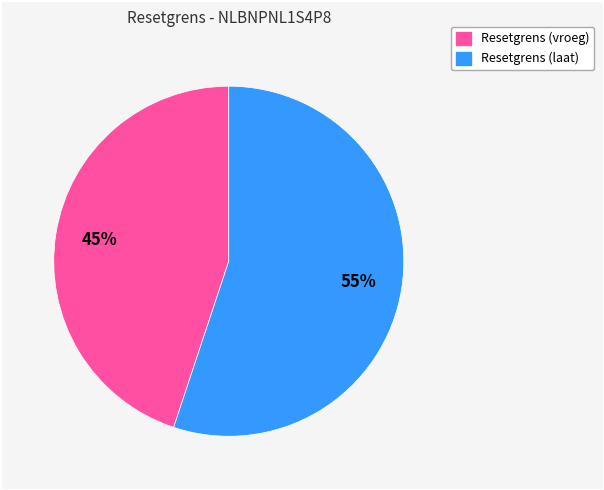

To the nearest percent, what is the average slice percentage?

50%